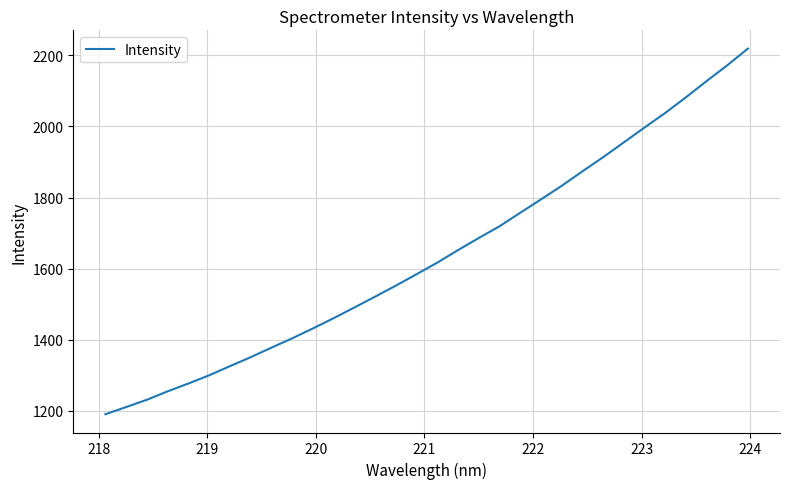

What is the smallest value displayed?

1190.9